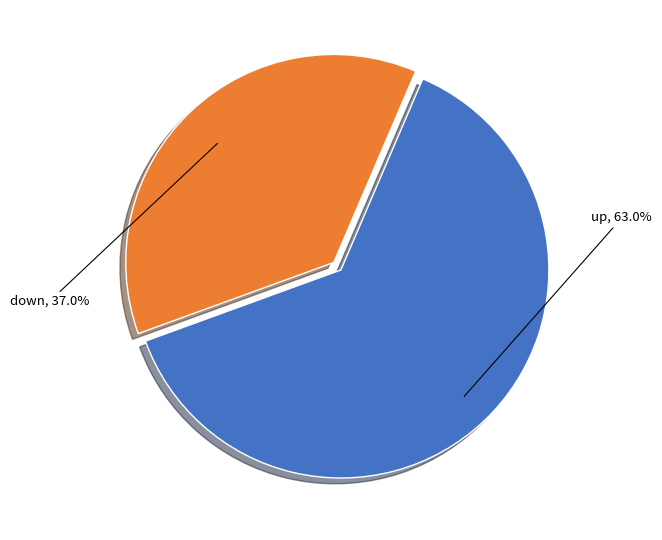

Is there a majority slice in this chart?

Yes